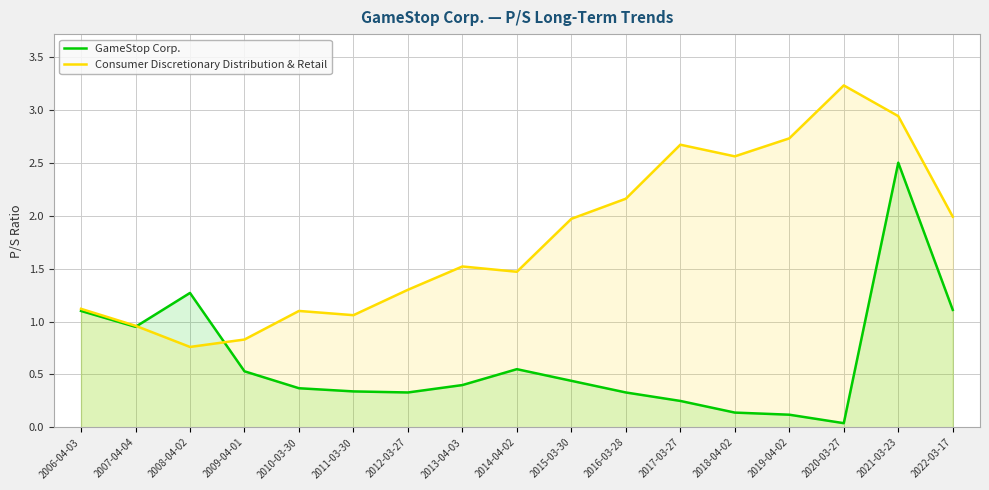

How many series are shown in this chart?

2